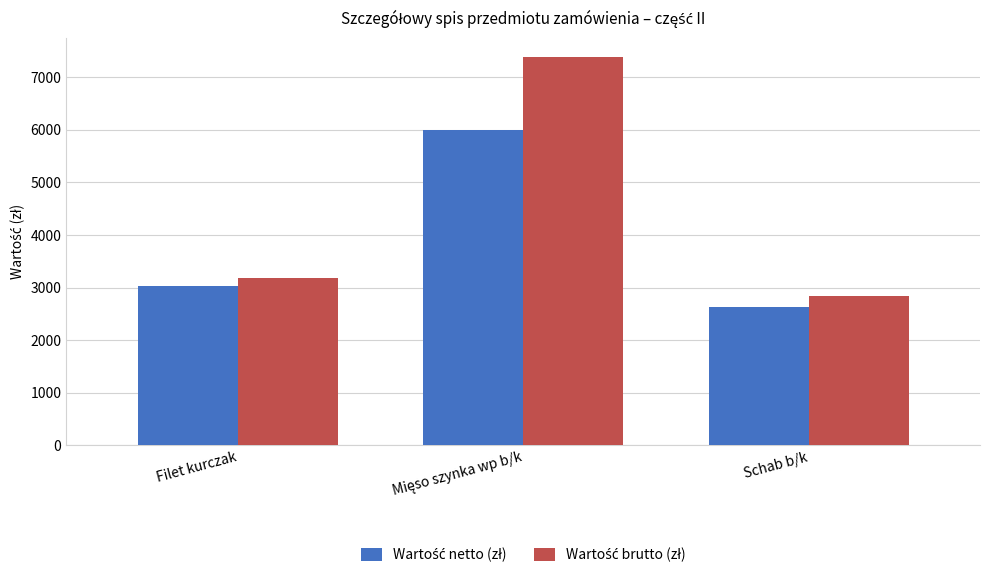

At how many categories does at least one series exceed 4432?

1